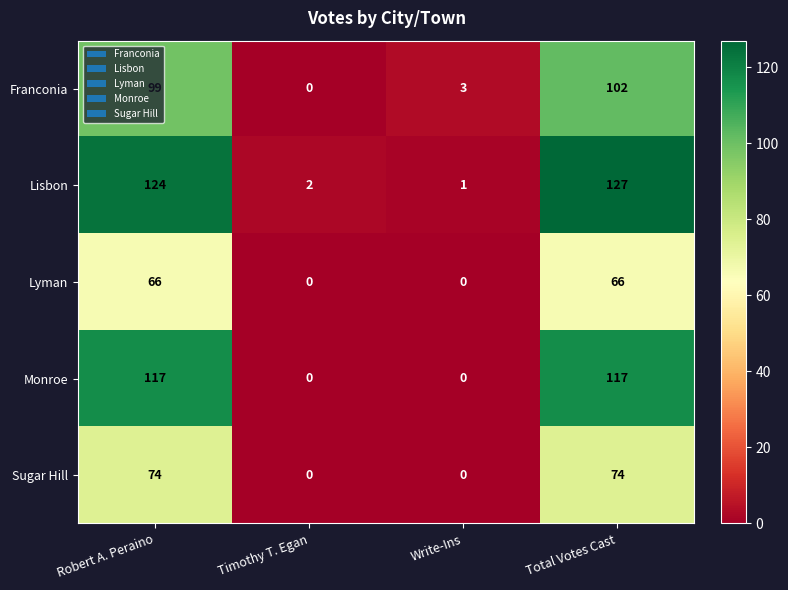

True or false: Lyman has a value of 0 at Write-Ins.

True